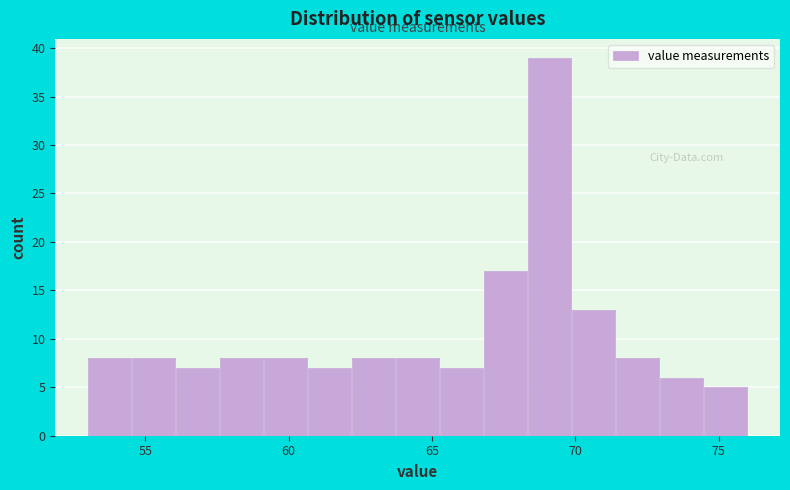

Read against the x-axis, roughly where is the centre of the tallest bar?

69.0